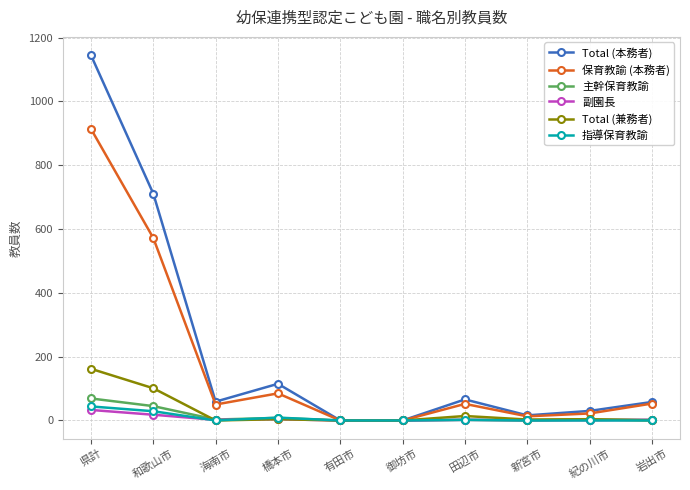

At which category does 保育教諭 (本務者) reach its first local peak?

橋本市